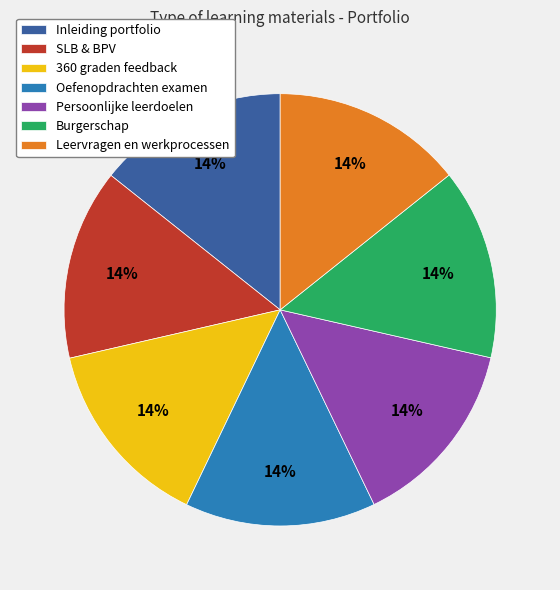

Count the number of slices in the pie.

7